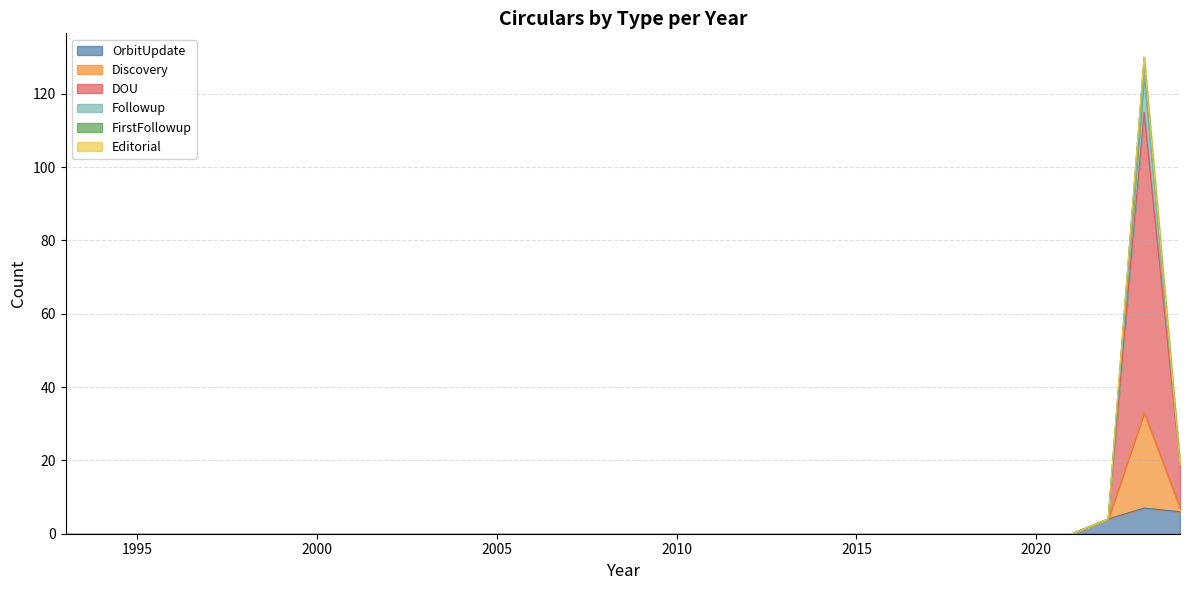

True or false: DOU and OrbitUpdate intersect in this chart.

False